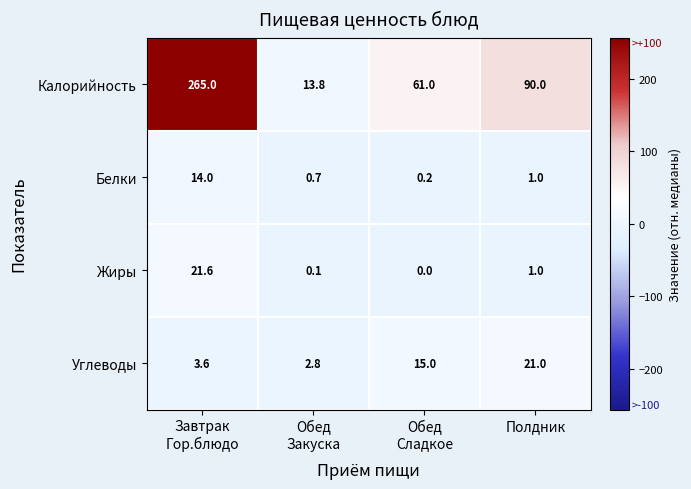

What is the difference between the maximum and minimum values in the Жиры series?

21.6